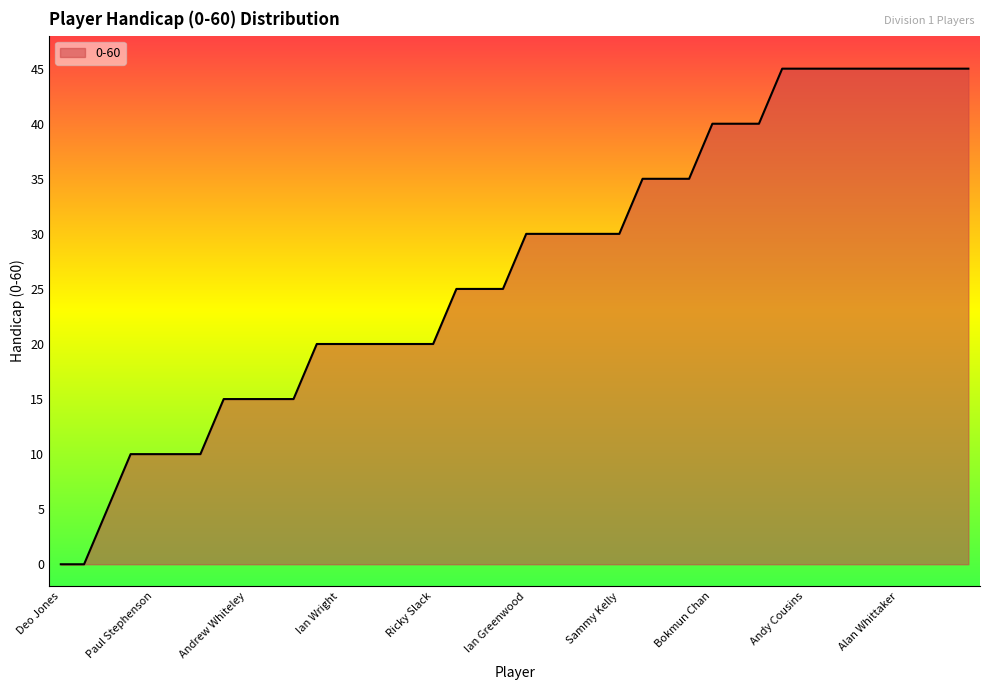

What is the sum of all values?

1080